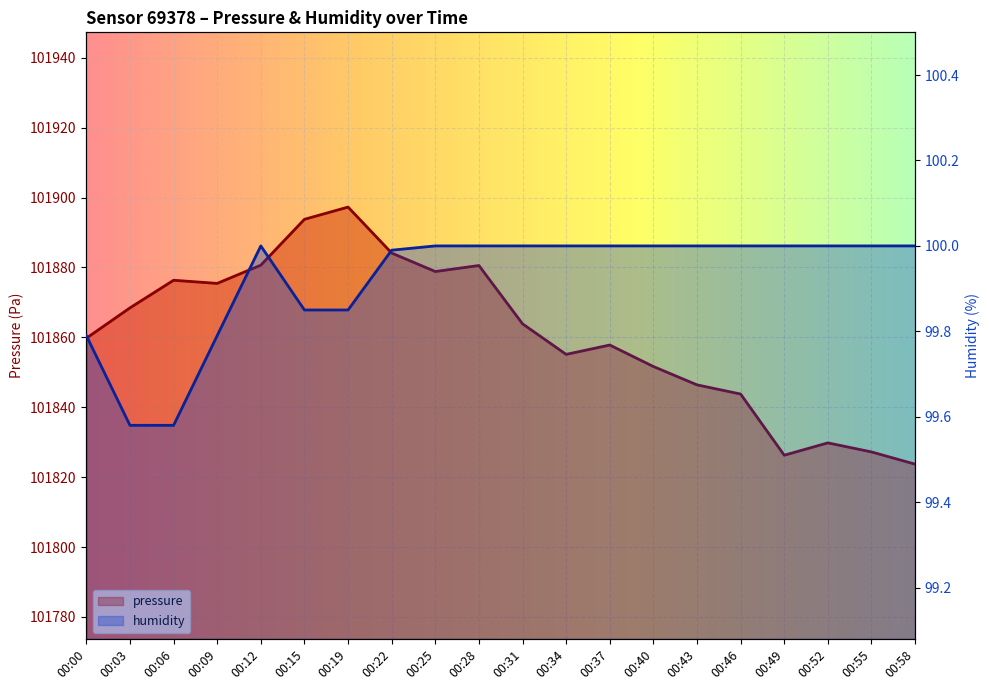

What is the sum of the humidity values at 00:37 and 00:12?

200.0